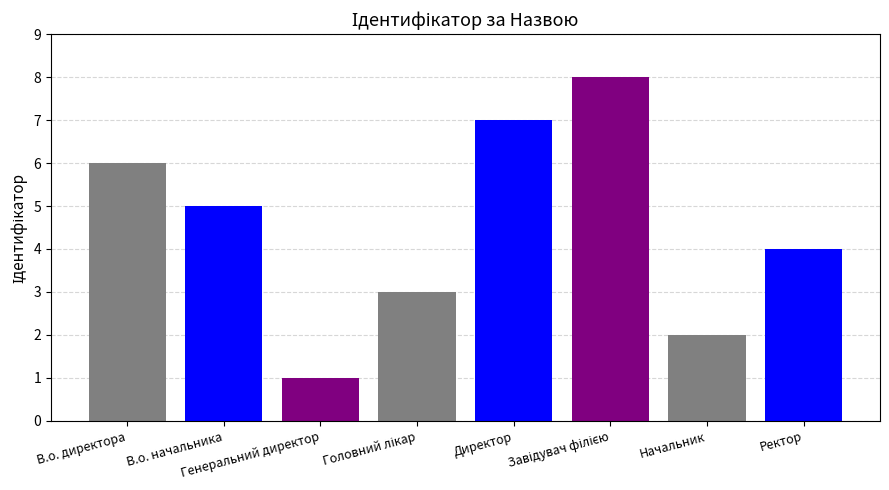

Which has a higher value, В.о. директора or Головний лікар?

В.о. директора